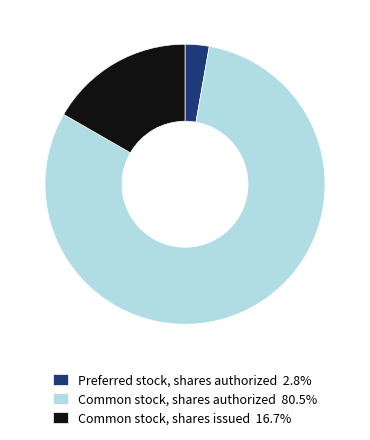

Is the sum of Common stock, shares authorized 80.5% and Common stock, shares issued 16.7% greater than half?

Yes